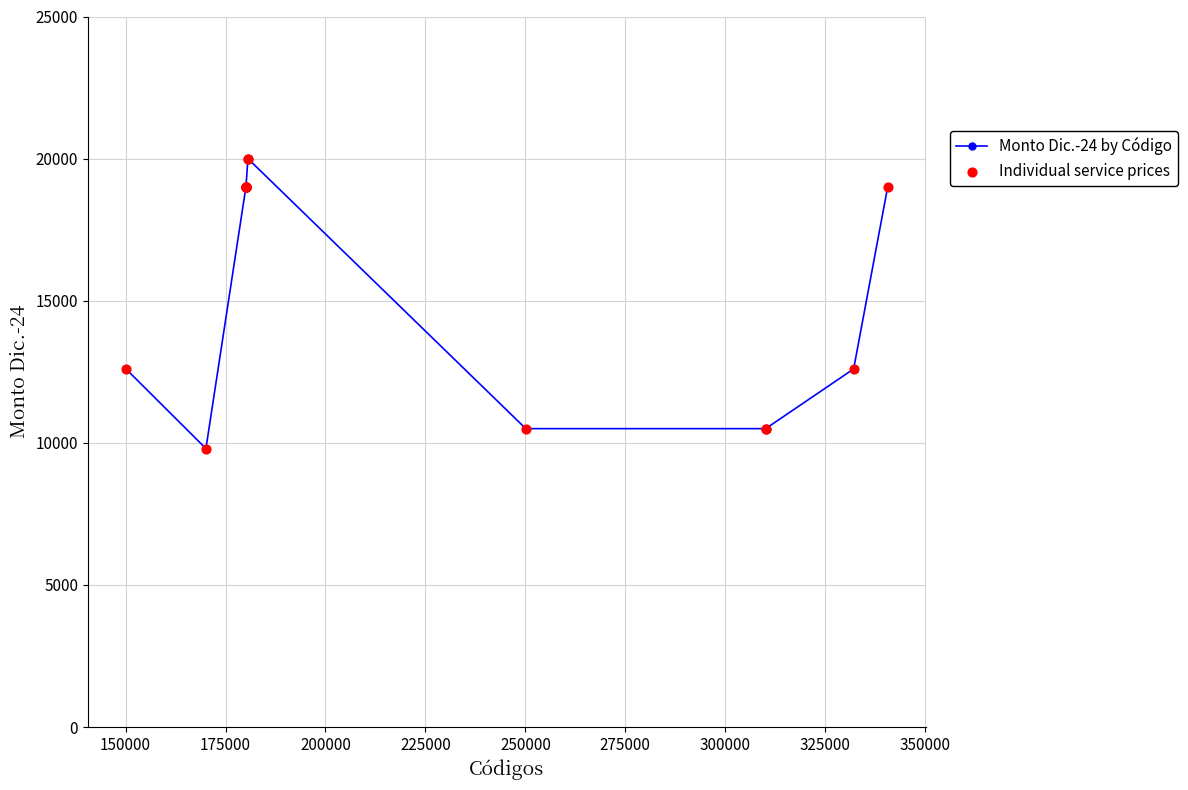

What is the difference between the second highest and second lowest values?

9500.0